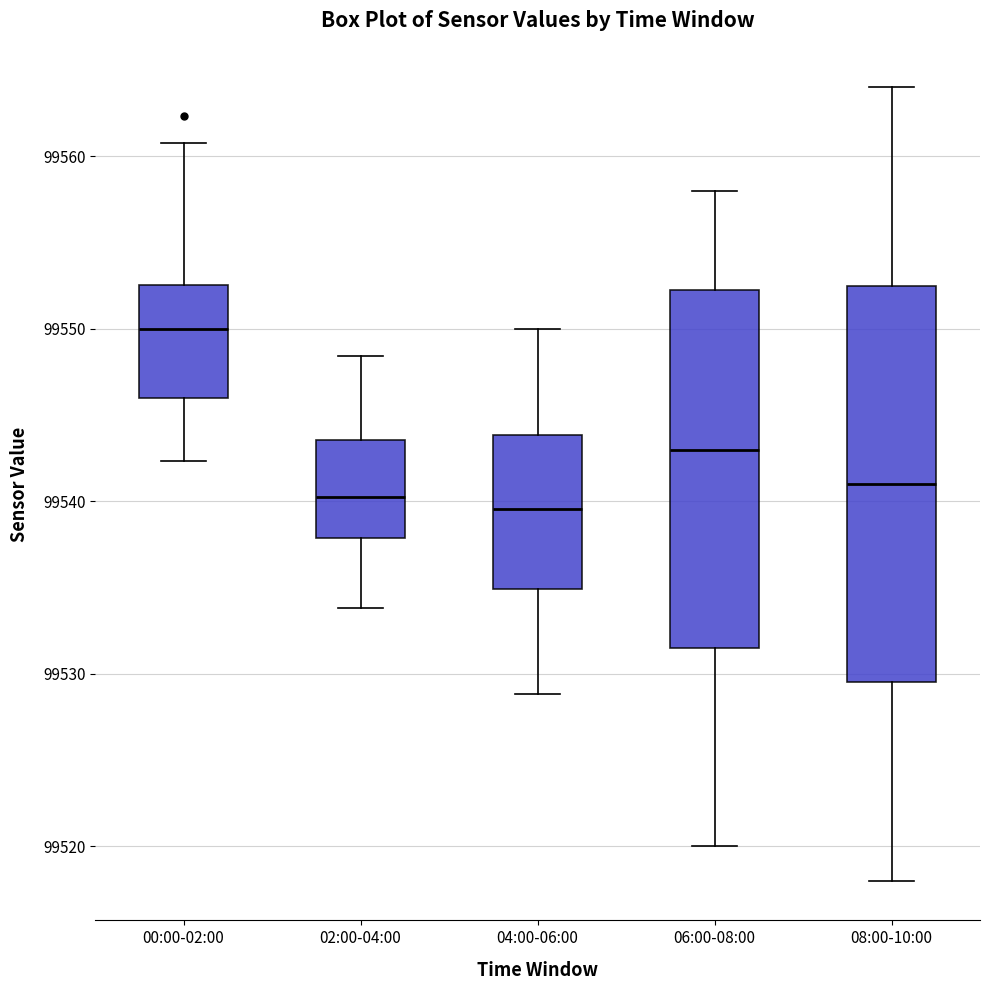

Reading left to right, read every box against the y-axis: the position of its median line, the range the box covers, and the ends of its whiskers. The values are not printed on the chart, so give them approximately, as read against the axis.

00:00-02:00: median 99550, box 99546 to 99553, whiskers 99542 to 99561
02:00-04:00: median 99540, box 99538 to 99544, whiskers 99534 to 99548
04:00-06:00: median 99540, box 99535 to 99544, whiskers 99529 to 99550
06:00-08:00: median 99543, box 99532 to 99552, whiskers 99520 to 99558
08:00-10:00: median 99541, box 99530 to 99553, whiskers 99518 to 99564